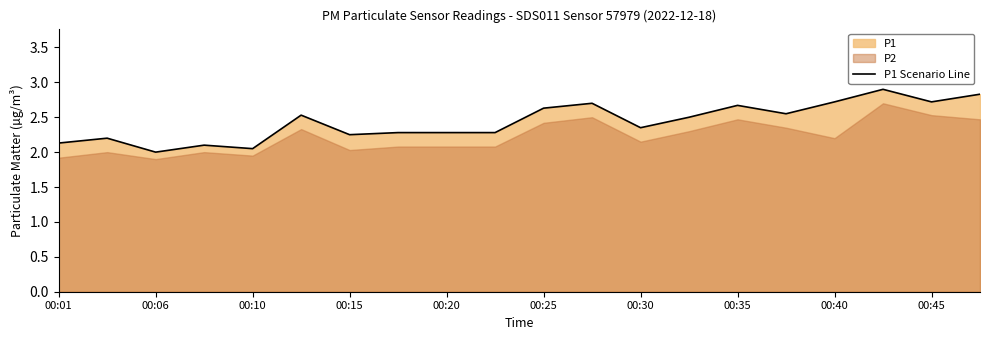

Reading right to left, transcribe all the data shown in this chart.

2.8	2.7	2.9	2.7	2.5	2.7	2.5	2.4	2.7	2.6	2.3	2.3	2.3	2.2	2.5	2.0	2.1	2.0	2.2	2.1